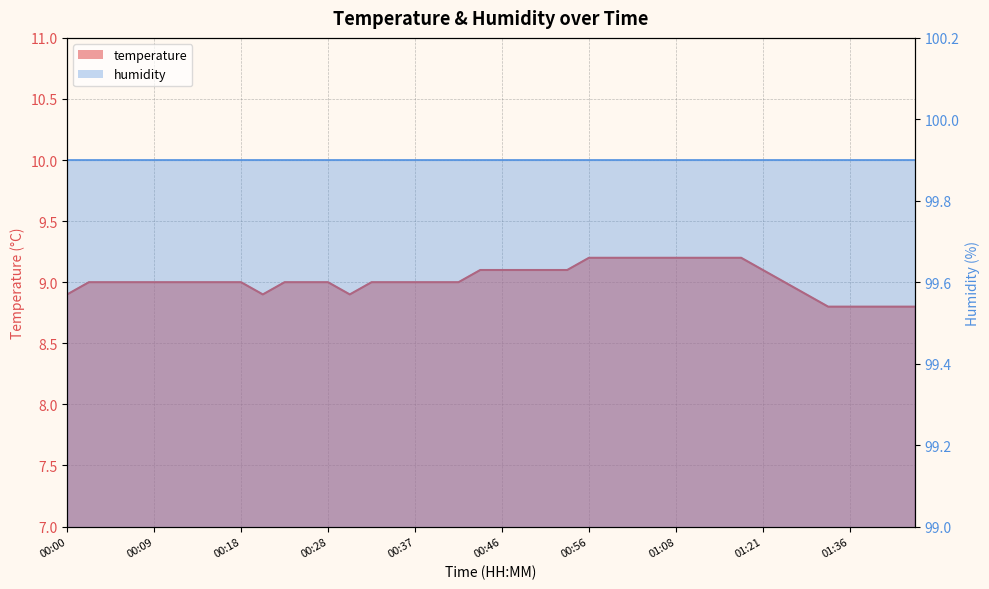

What is the minimum value shown in the chart?

8.8